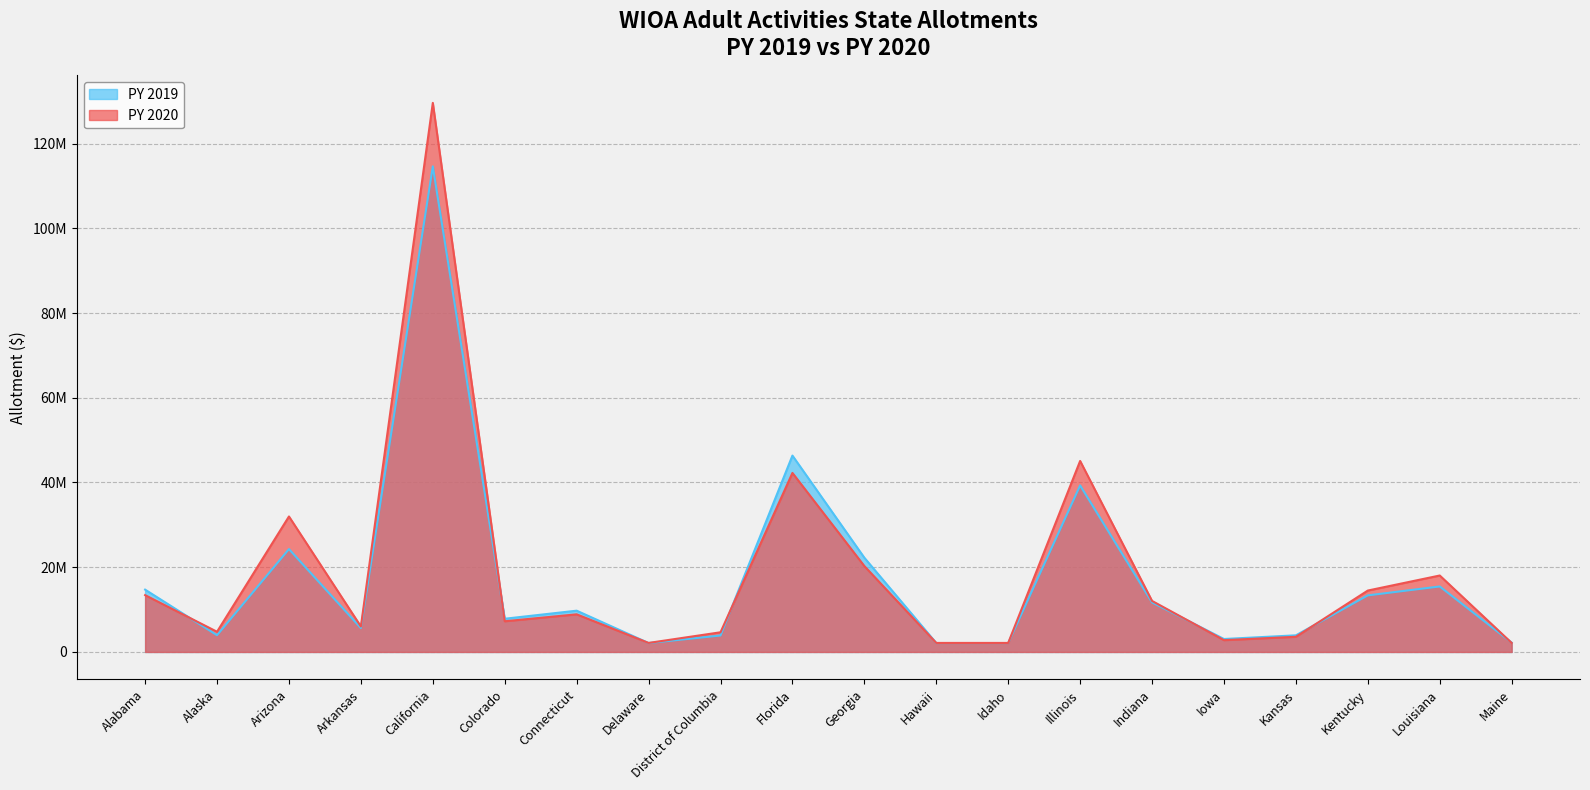

Reading left to right, extract all data points from this chart.

PY 2019: Alabama=14711809	Alaska=3957007	Arizona=24282345	Arkansas=5650246	California=114617248	Colorado=7841113	Connecticut=9742854	Delaware=2103446	District of Columbia=3886654	Florida=46351320	Georgia=22242515	Hawaii=2103446	Idaho=2103446	Illinois=39309891	Indiana=11700755	Iowa=3057346	Kansas=3925813	Kentucky=13357433	Louisiana=15462994	Maine=2203404
PY 2020: Alabama=13413096	Alaska=4769805	Arizona=31978231	Arkansas=6015408	California=129604863	Colorado=7246878	Connecticut=8882785	Delaware=2130845	District of Columbia=4645239	Florida=42259570	Georgia=20279015	Hawaii=2130845	Idaho=2130845	Illinois=45085051	Indiana=12047106	Iowa=2787453	Kansas=3579254	Kentucky=14497419	Louisiana=18045995	Maine=2130845